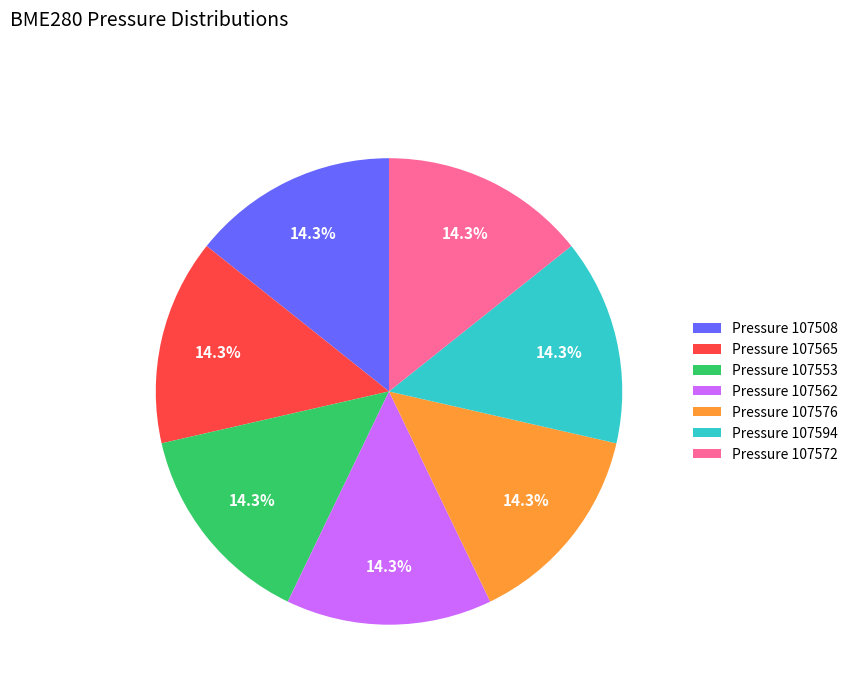

What percentage do Pressure 107553 and Pressure 107562 together represent?

28.6%